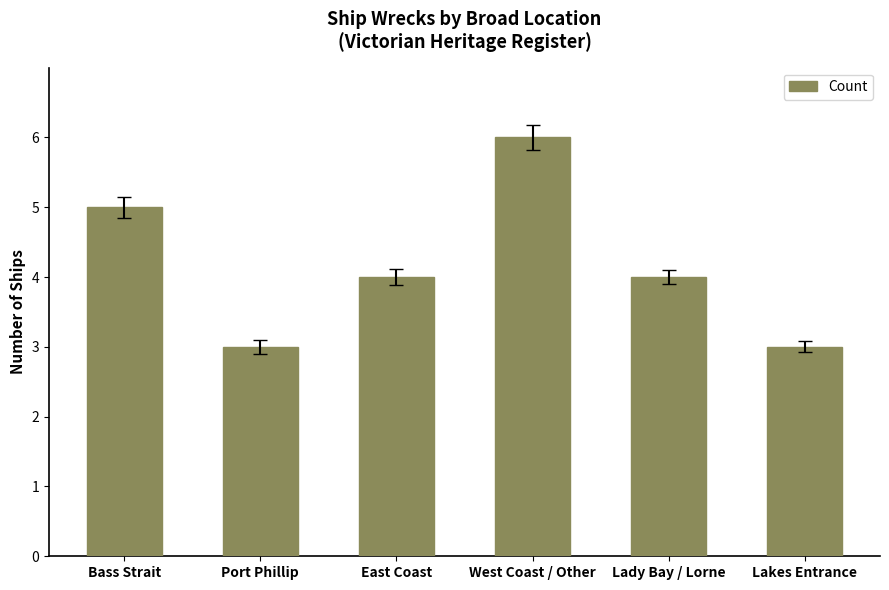

What is the greatest value displayed?

6